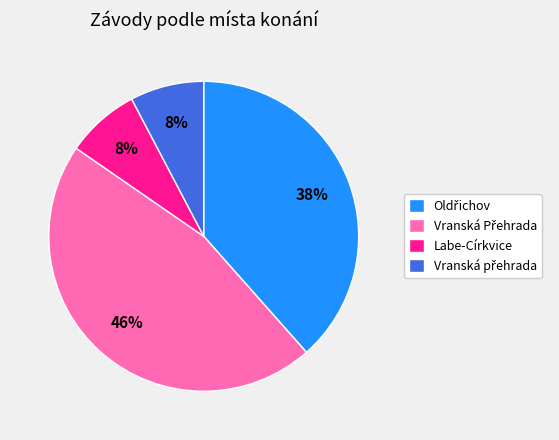

Does any single category account for the majority?

No